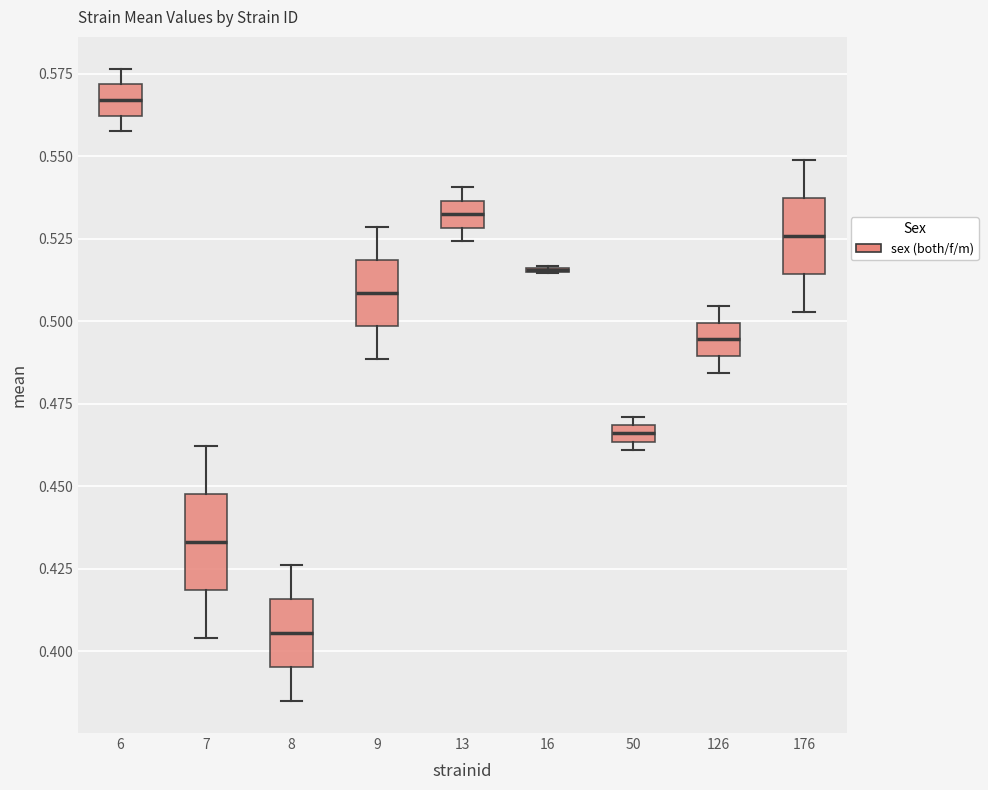

Where is the lower edge of the box at x = 13 on the y-axis? The values are not printed on the chart, so give them approximately, as read against the axis.

0.530